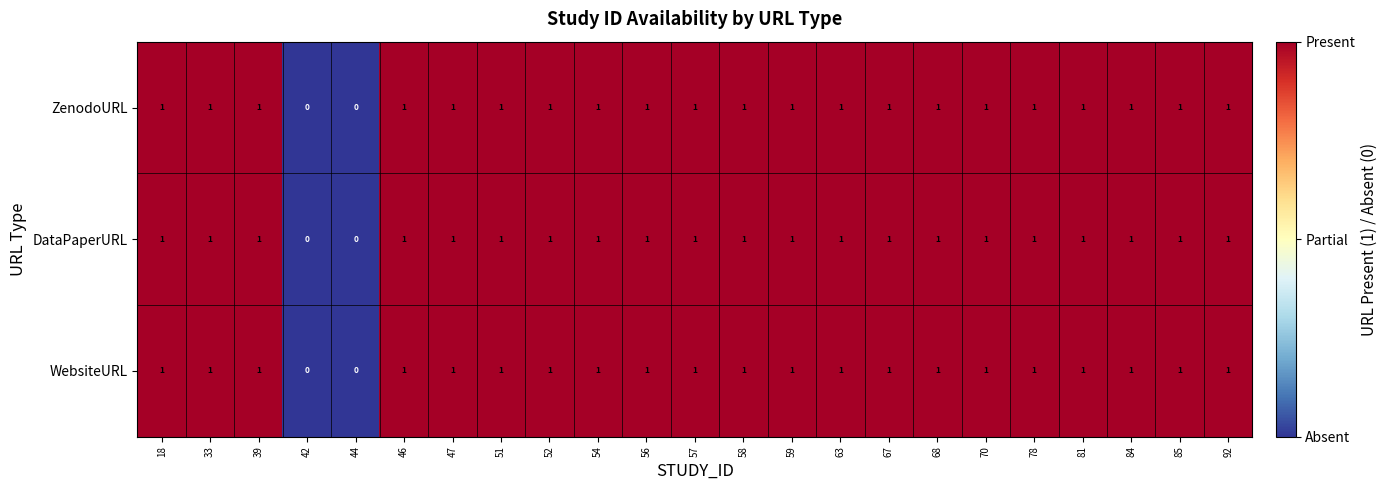

What is the sum of all DataPaperURL values?

21